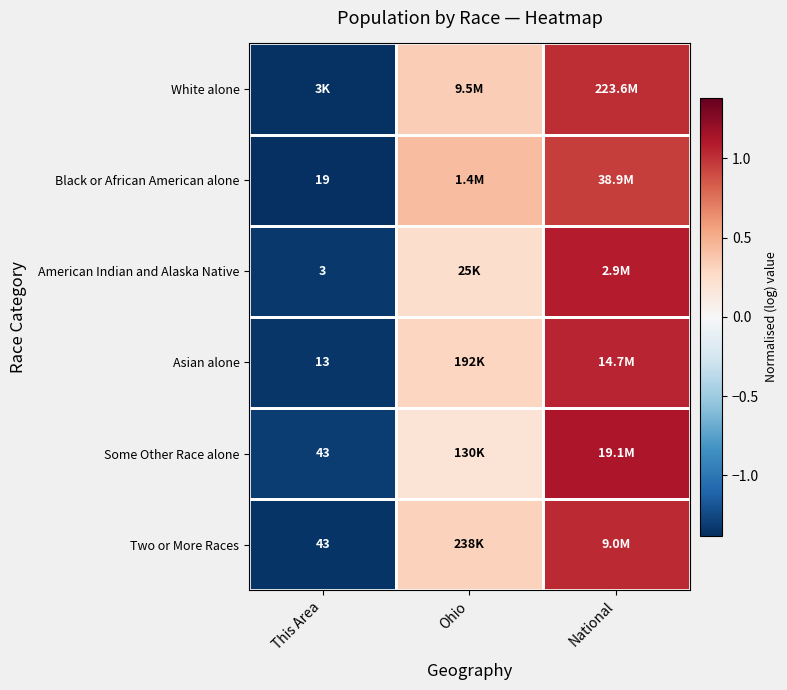

The American Indian and Alaska Native series shows -0.8 at This Area. True or false?

False